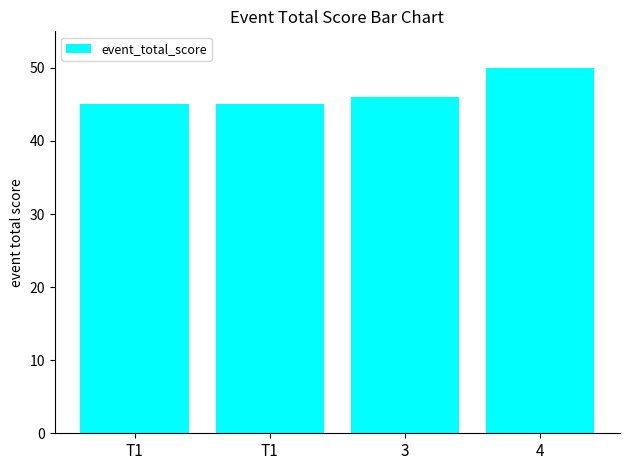

Is it true that the value at T1 is 31?

False